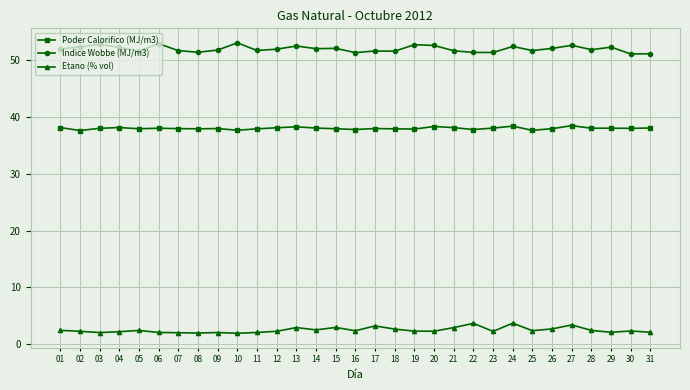

At 18, list the series in order from largest to smallest.

Indice Wobbe (MJ/m3), Poder Calorifico (MJ/m3), Etano (% vol)